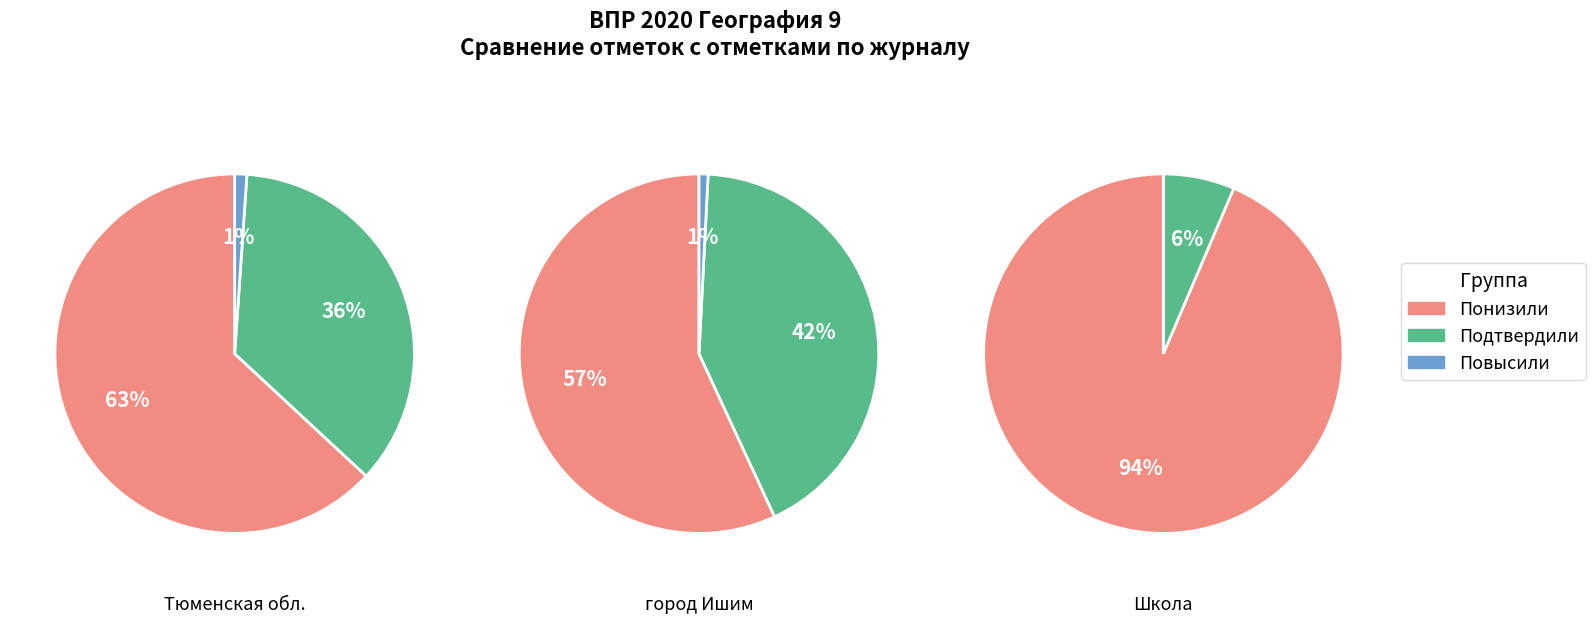

What percentage is the Понизили slice, to the nearest percent?

94%